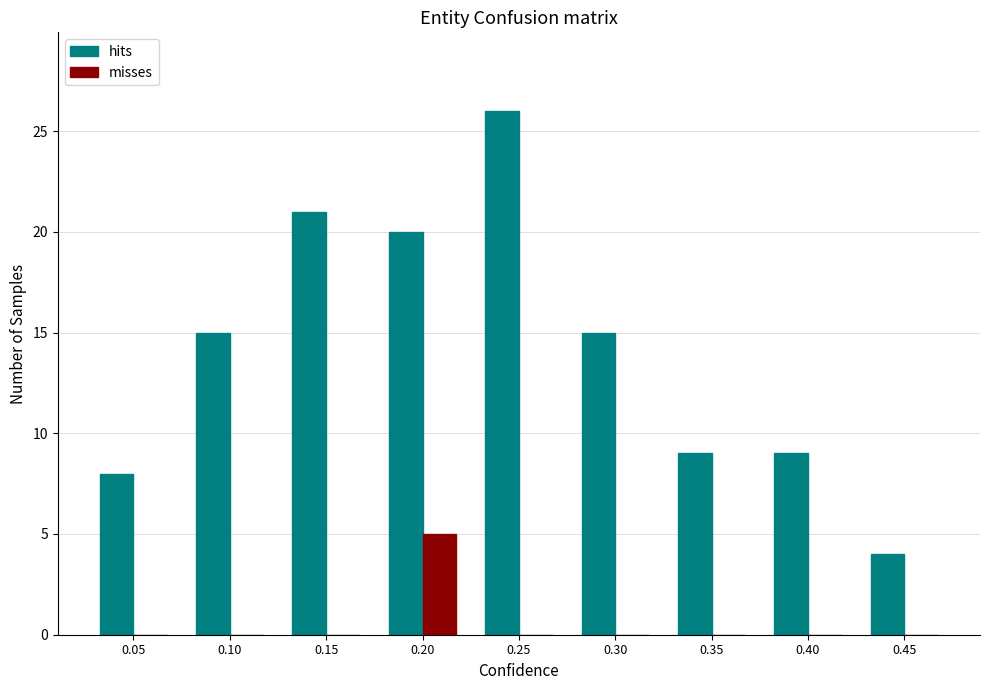

Reading left to right, transcribe all the data shown in this chart.

hits: 0.05=8	0.10=15	0.15=21	0.20=20	0.25=26	0.30=15	0.35=9	0.40=9	0.45=4
misses: 0.05=0	0.10=0	0.15=0	0.20=5	0.25=0	0.30=0	0.35=0	0.40=0	0.45=0